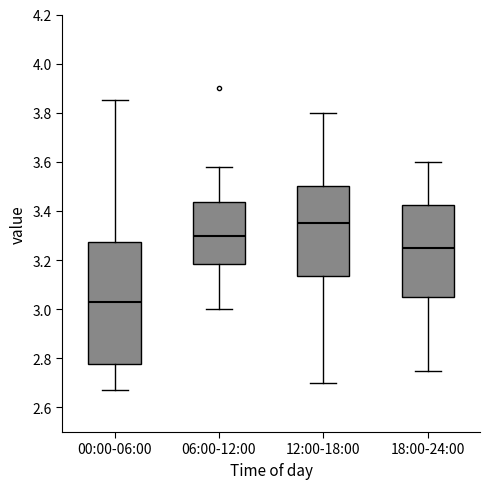

Reading left to right, transcribe this box plot: for each box, give where its median line is, the range the box spans, and where its two whiskers end, as read against the y-axis. The values are not printed on the chart, so give them approximately, as read against the axis.

00:00-06:00: median 3.04, box 2.78 to 3.28, whiskers 2.68 to 3.86
06:00-12:00: median 3.30, box 3.18 to 3.44, whiskers 3.00 to 3.58
12:00-18:00: median 3.36, box 3.14 to 3.50, whiskers 2.70 to 3.80
18:00-24:00: median 3.26, box 3.06 to 3.42, whiskers 2.76 to 3.60